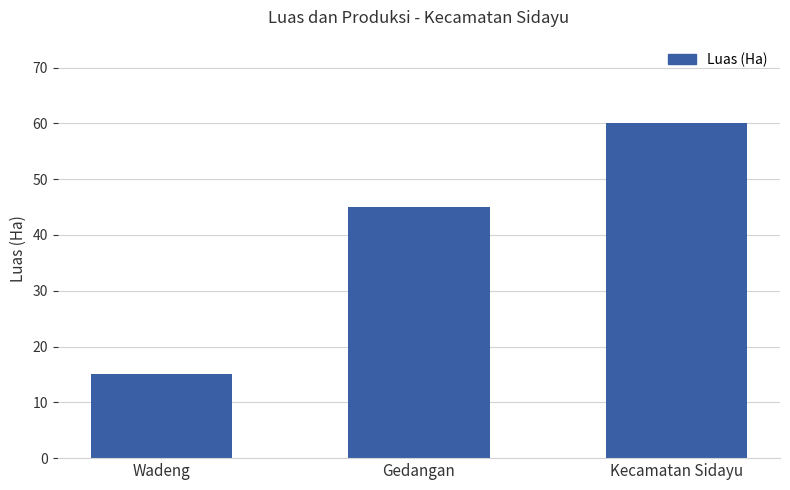

What is the change in value from Wadeng to Kecamatan Sidayu?

+45